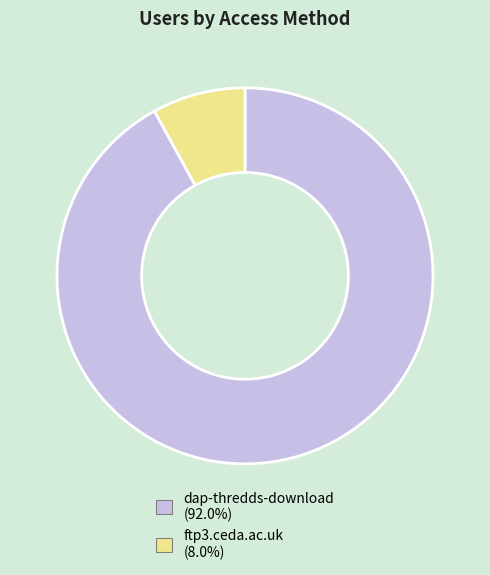

True or false: ftp3.ceda.ac.uk accounts for 8% of the total.

True